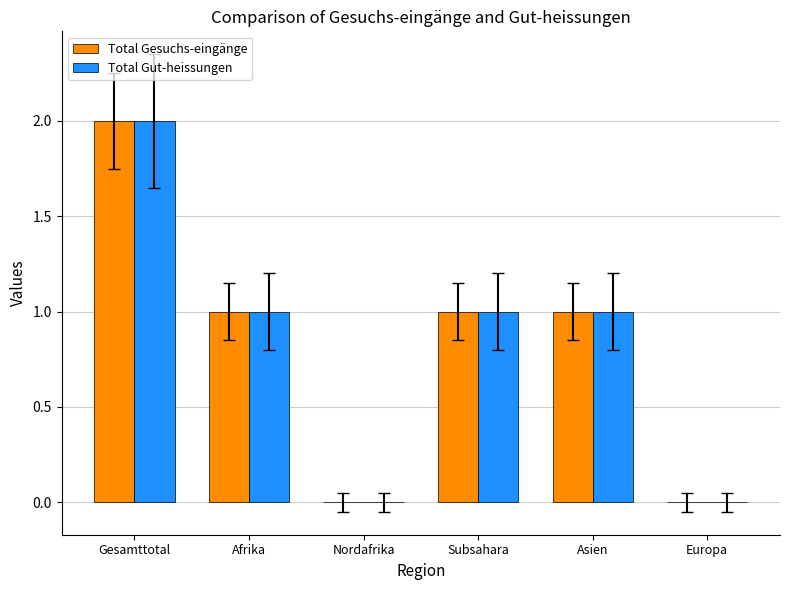

At which category is the sum across all series the highest?

Gesamttotal